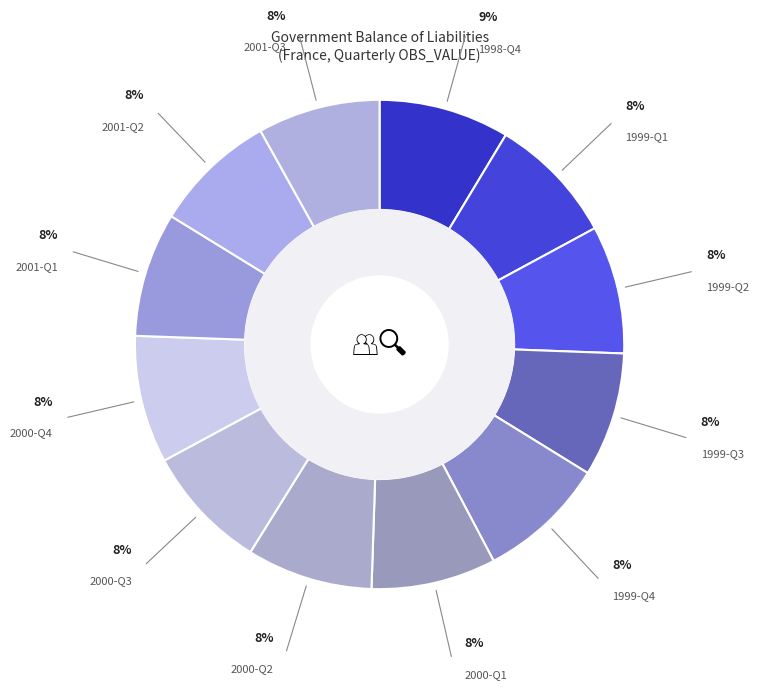

To the nearest percent, what portion does 2000-Q2 represent?

8%